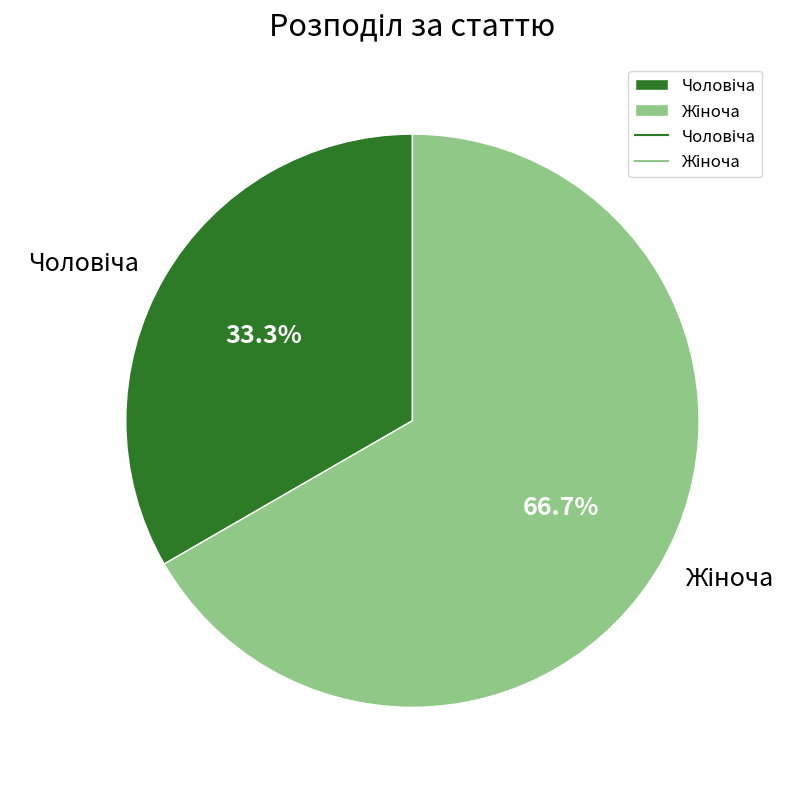

Is there any slice that represents more than half of the pie?

Yes